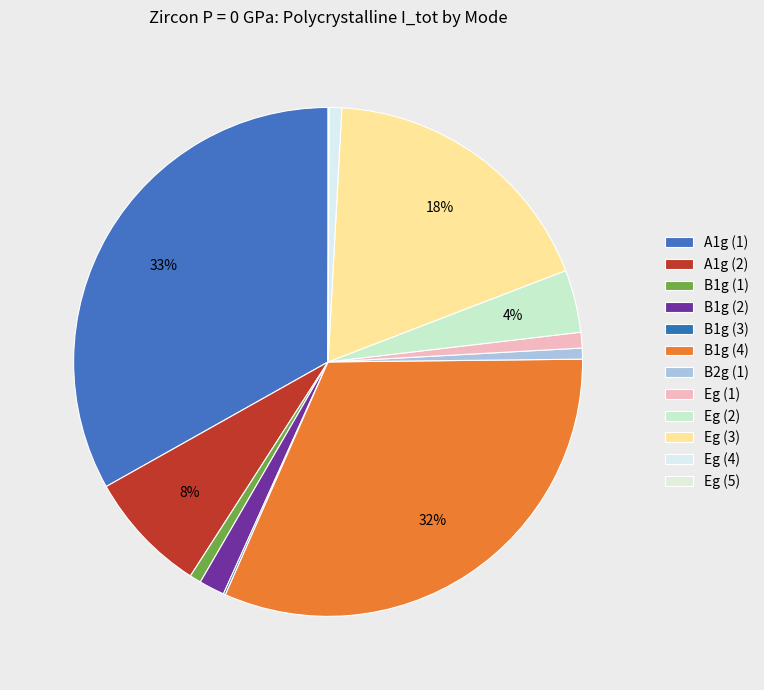

Which category has the smallest portion of the pie?

Eg (5)